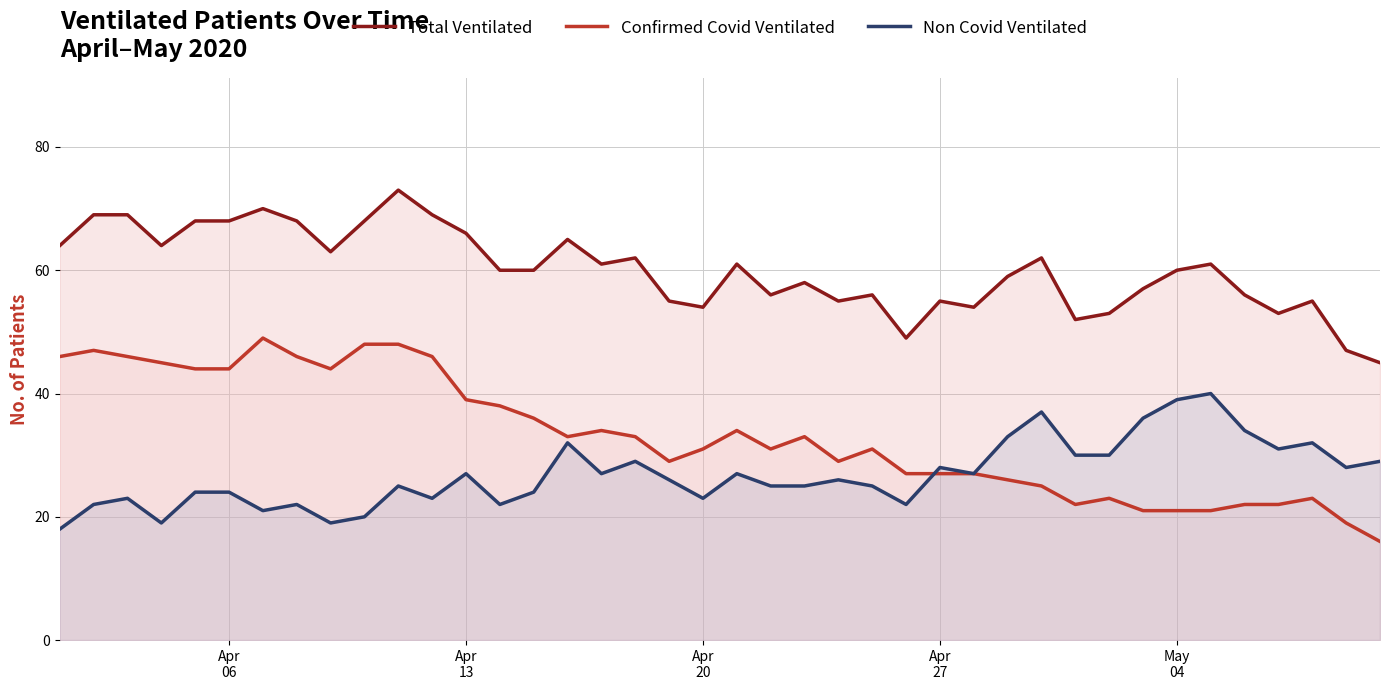

Which series has the largest range (max minus min)?

Confirmed Covid Ventilated